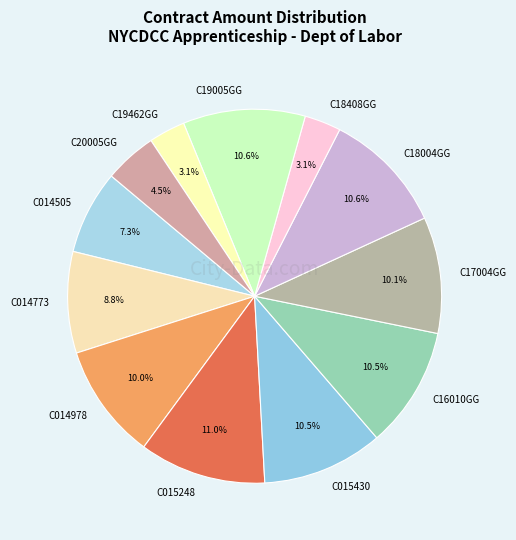

Approximately how many times larger is the value at C014505 compared to C015248?

0.7